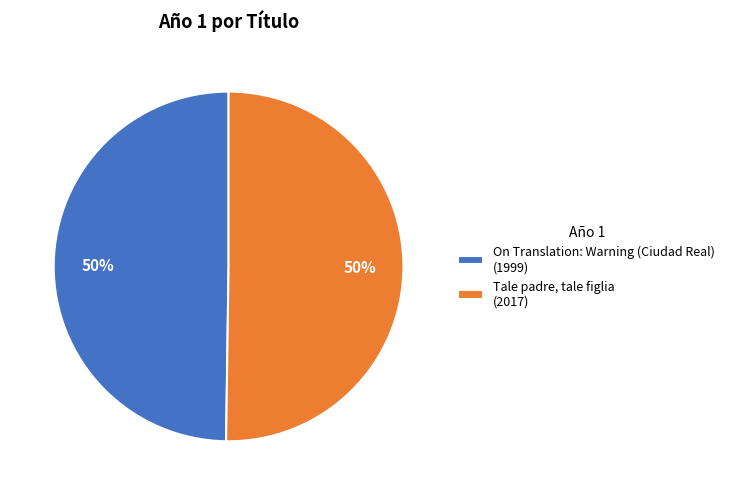

To the nearest percent, what is the average slice percentage?

50%